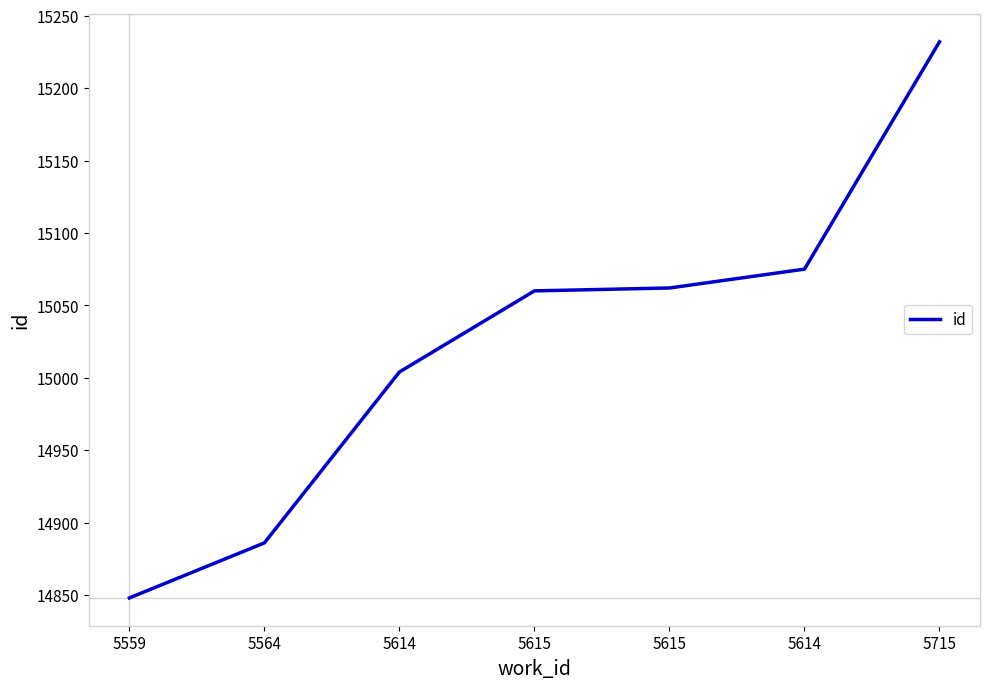

Reading left to right, extract all data points from this chart.

14848	14886	15004	15060	15062	15075	15232